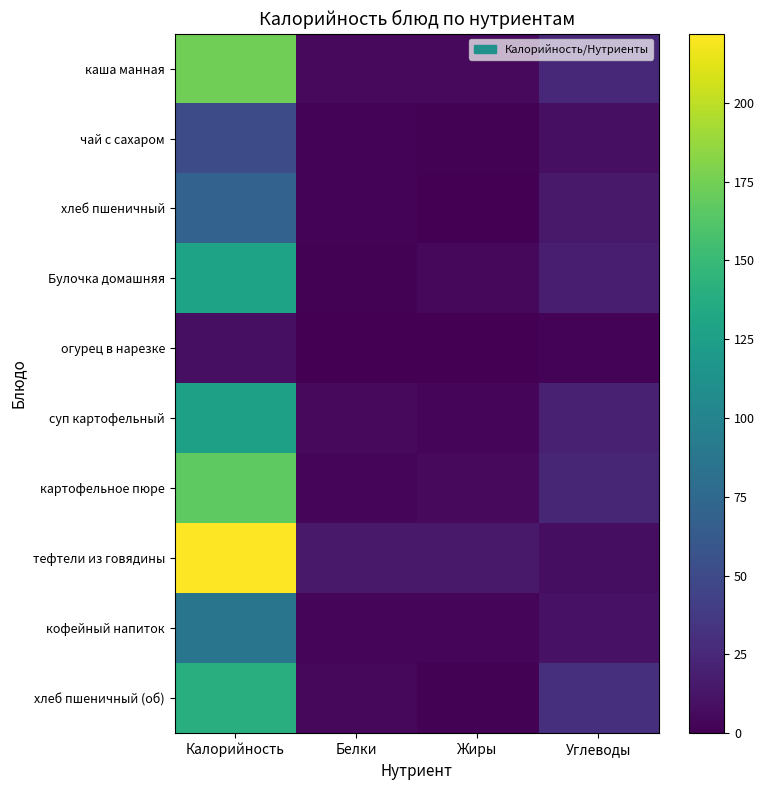

Reading right to left, extract all data points from this chart.

каша манная: Углеводы=25.3	Жиры=6.0	Белки=5.3	Калорийность=174.2
чай с сахаром: Углеводы=9.0	Жиры=1.0	Белки=2.0	Калорийность=51.0
хлеб пшеничный: Углеводы=15.0	Жиры=0.0	Белки=2.0	Калорийность=70.0
Булочка домашняя: Углеводы=19.0	Жиры=5.0	Белки=1.0	Калорийность=129.0
огурец в нарезке: Углеводы=2.0	Жиры=0.0	Белки=0.5	Калорийность=9.0
суп картофельный: Углеводы=20.0	Жиры=3.0	Белки=6.0	Калорийность=126.0
картофельное пюре: Углеводы=24.0	Жиры=6.0	Белки=4.0	Калорийность=167.0
тефтели из говядины: Углеводы=8.0	Жиры=15.0	Белки=15.0	Калорийность=222.0
кофейный напиток: Углеводы=11.0	Жиры=3.0	Белки=4.0	Калорийность=86.0
хлеб пшеничный (об): Углеводы=30.0	Жиры=1.0	Белки=5.0	Калорийность=140.0